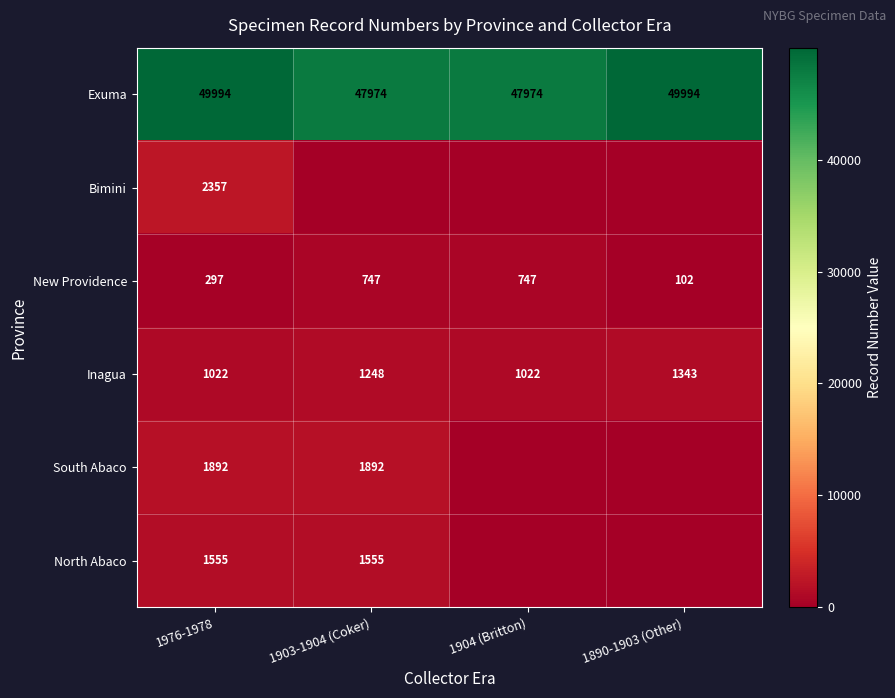

Is it true that Inagua equals 1022 at 1976-1978?

True